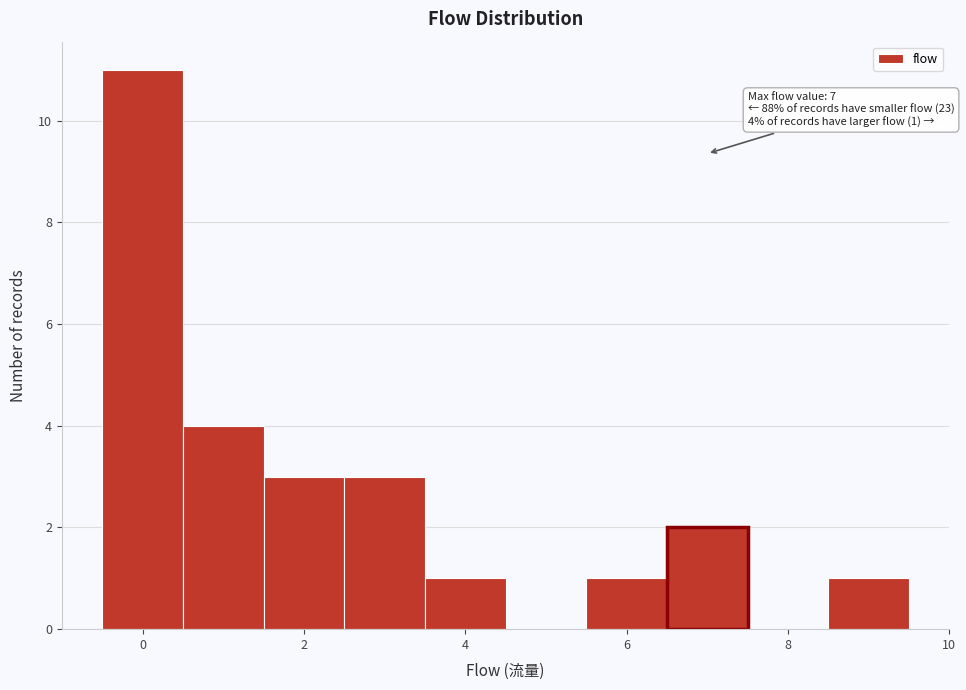

Over which range of the x-axis is the bar tallest?

-0.5 to 0.5